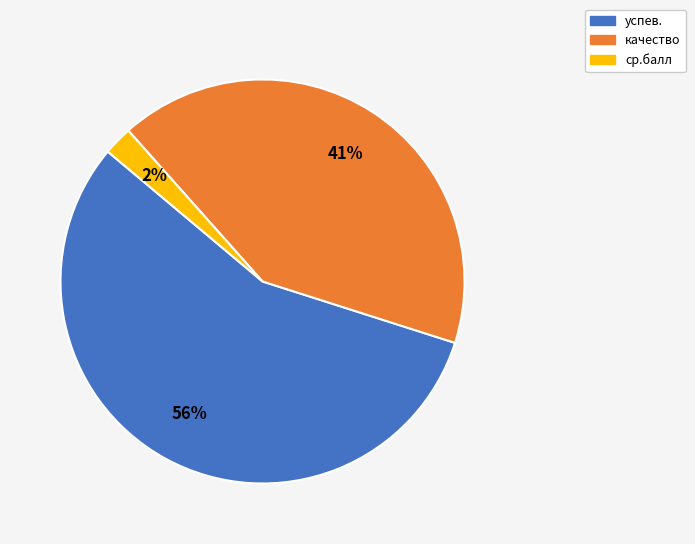

To the nearest percent, what is the combined percentage of успев. and качество?

98%